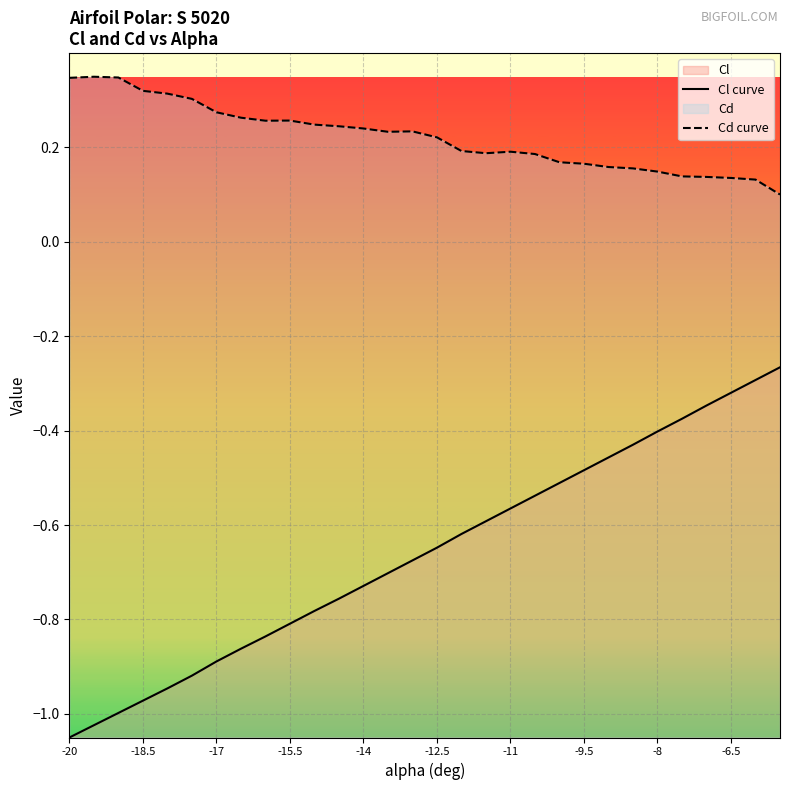

Is it true that Cl curve equals -1.6 at -20?

False